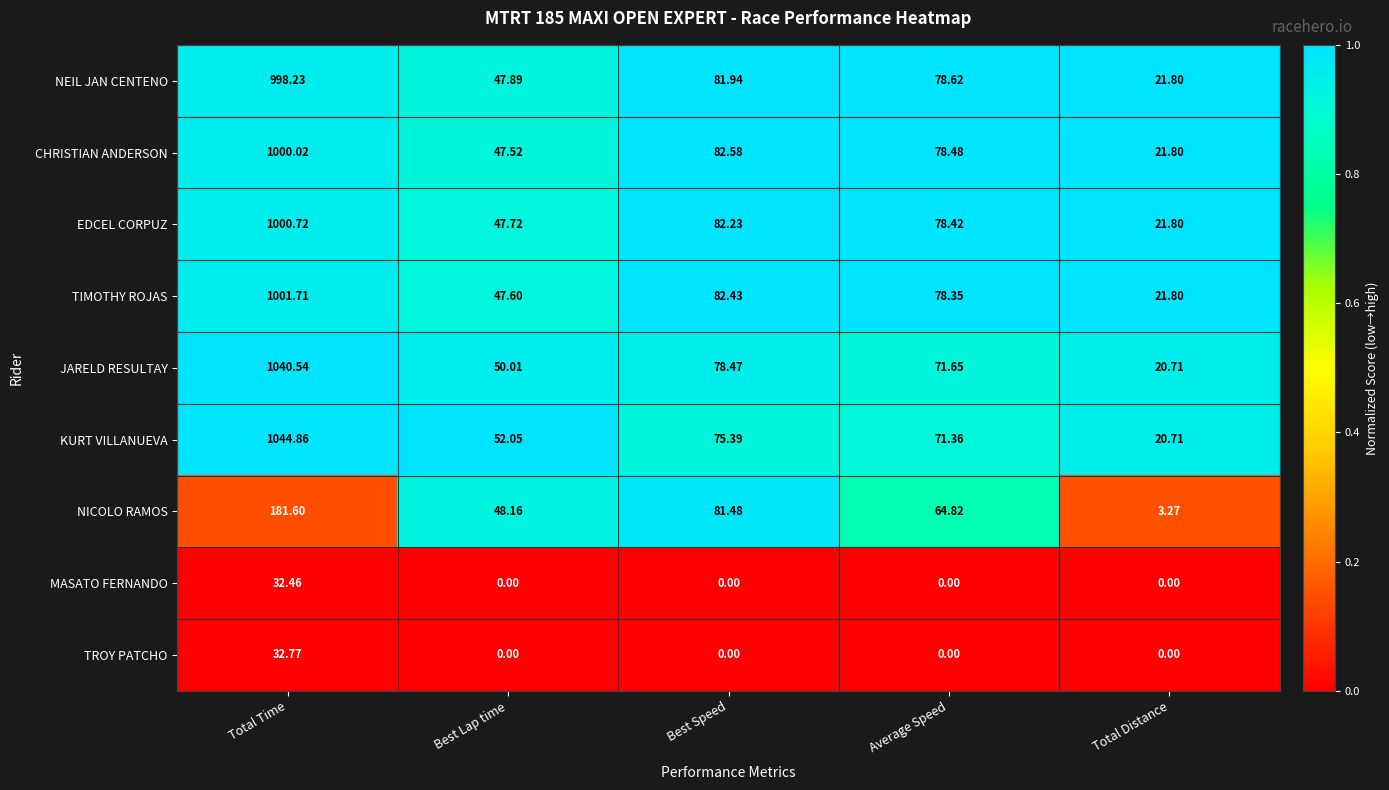

Between Total Time and Best Speed, which series saw the biggest shift?

KURT VILLANUEVA